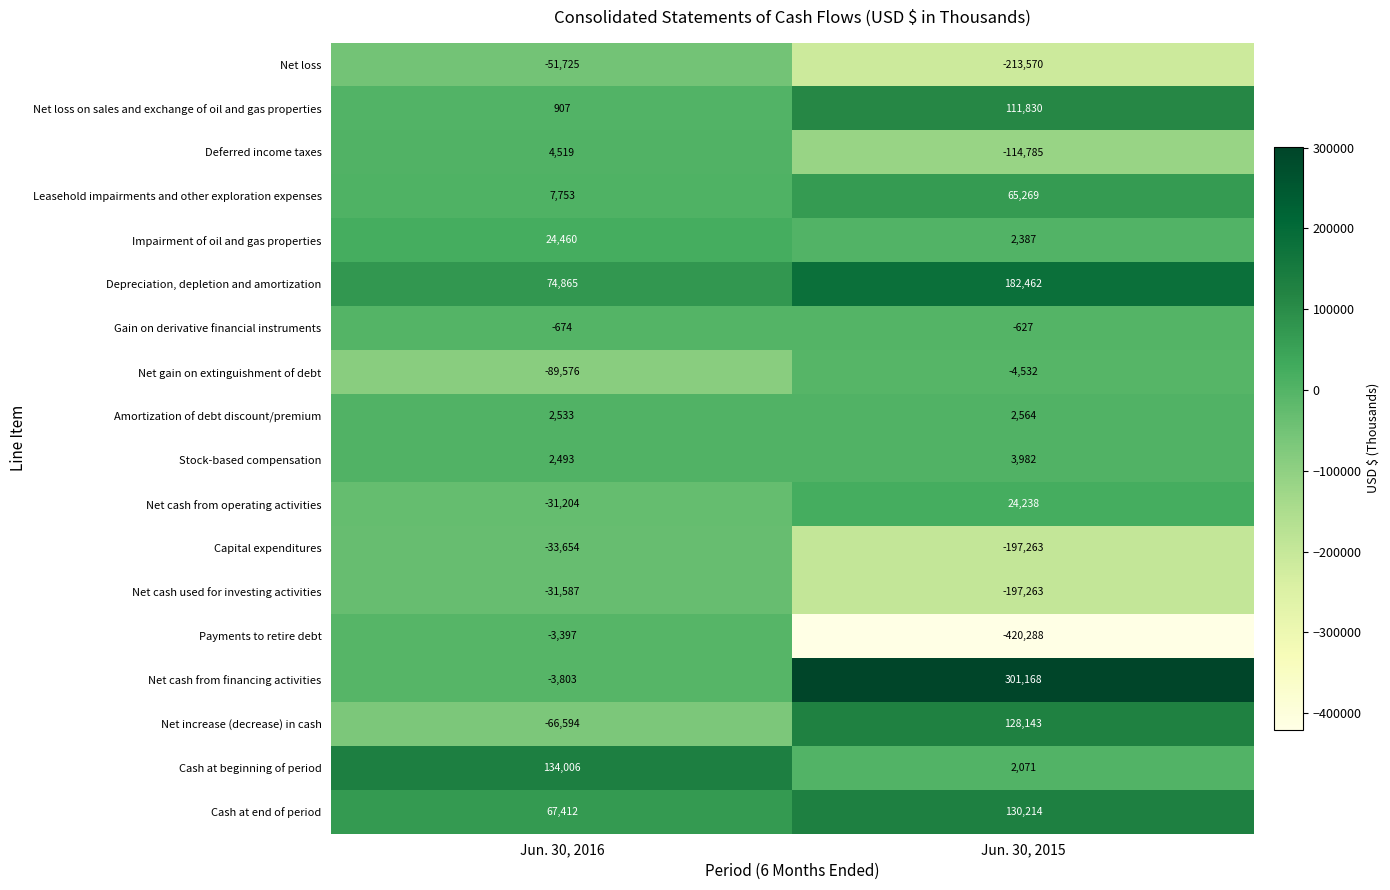

Rank the series by their maximum value, from lowest to highest.

Net loss, Capital expenditures, Net cash used for investing activities, Net gain on extinguishment of debt, Payments to retire debt, Gain on derivative financial instruments, Amortization of debt discount/premium, Stock-based compensation, Deferred income taxes, Net cash from operating activities, Impairment of oil and gas properties, Leasehold impairments and other exploration expenses, Net loss on sales and exchange of oil and gas properties, Net increase (decrease) in cash, Cash at end of period, Cash at beginning of period, Depreciation, depletion and amortization, Net cash from financing activities